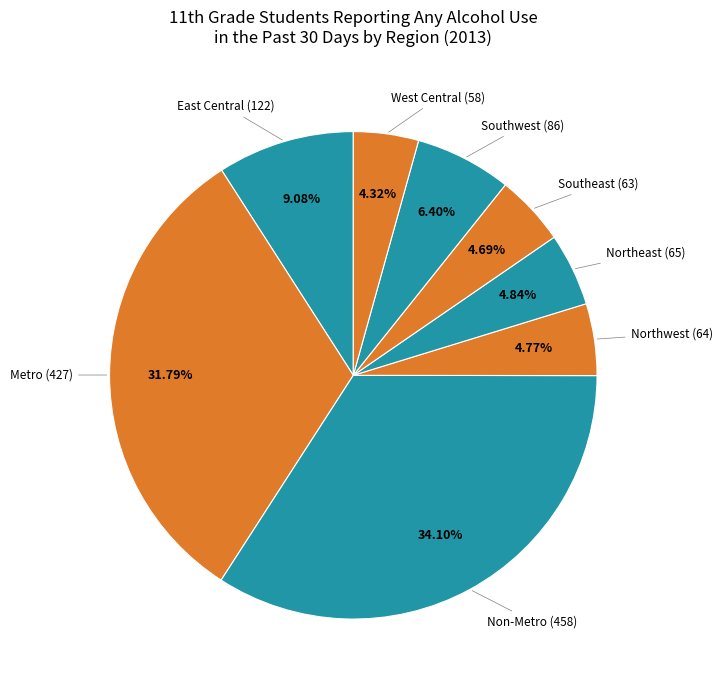

Which slice is the largest?

Non-Metro